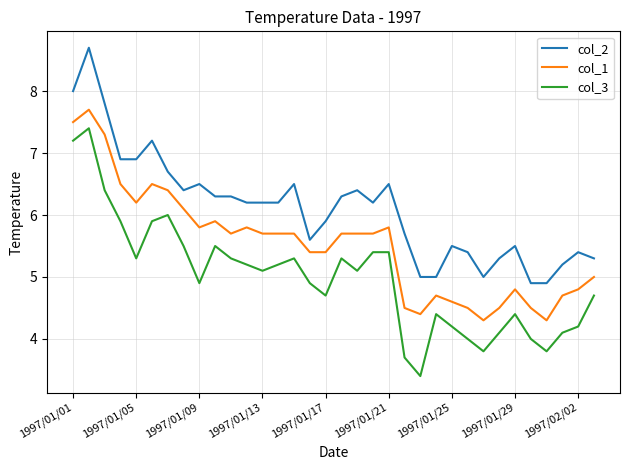

What is the smallest value displayed?

3.4